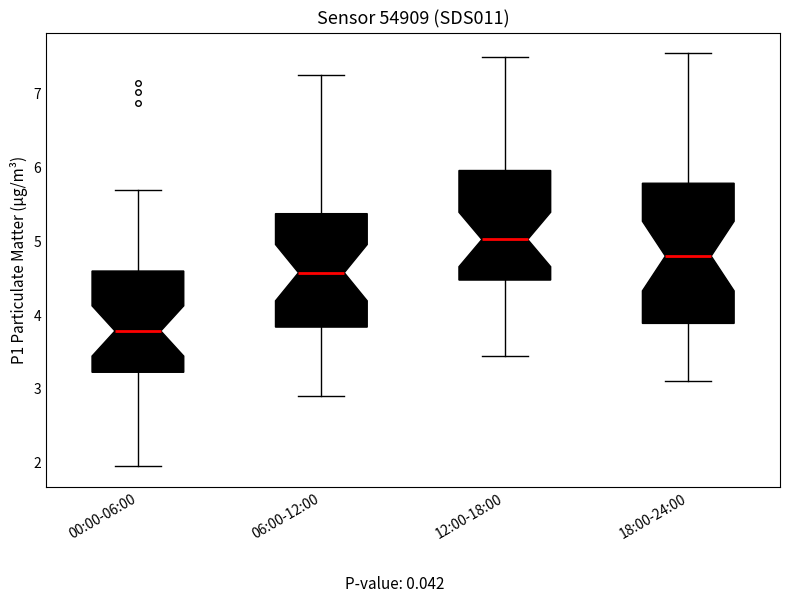

Where does the lower whisker of the box for 00:00-06:00 end on the y-axis? The values are not printed on the chart, so give them approximately, as read against the axis.

2.0